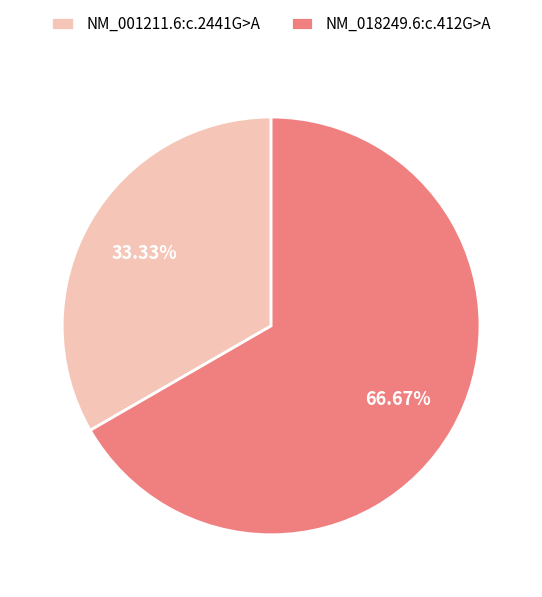

Is there any slice that represents more than half of the pie?

Yes